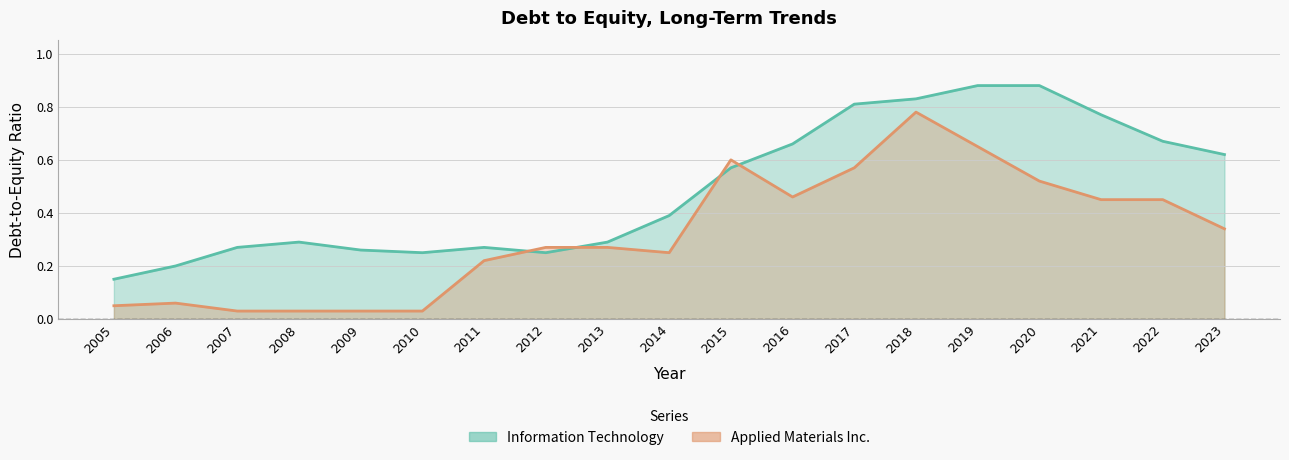

How many intersections are there between Applied Materials Inc. and Information Technology?

4